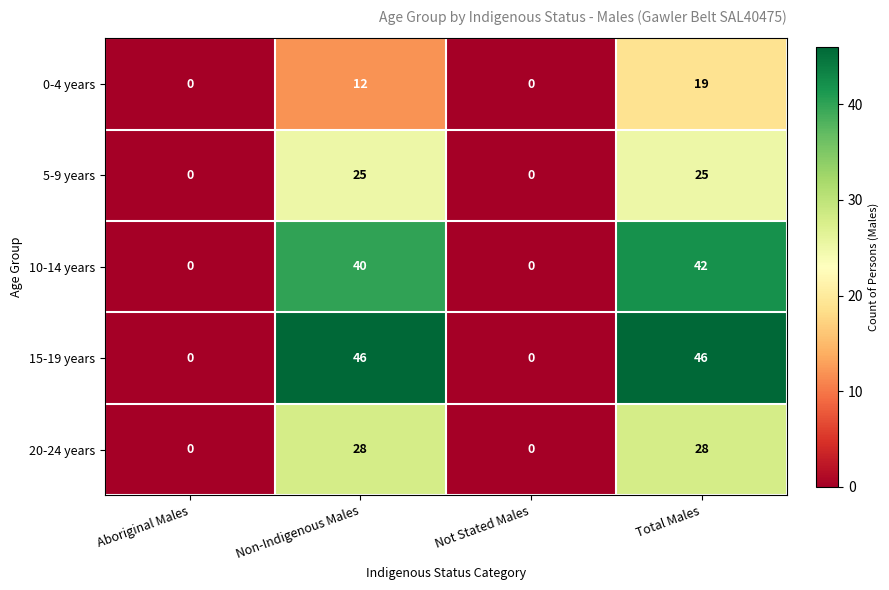

What is the sum of all 5-9 years values?

50